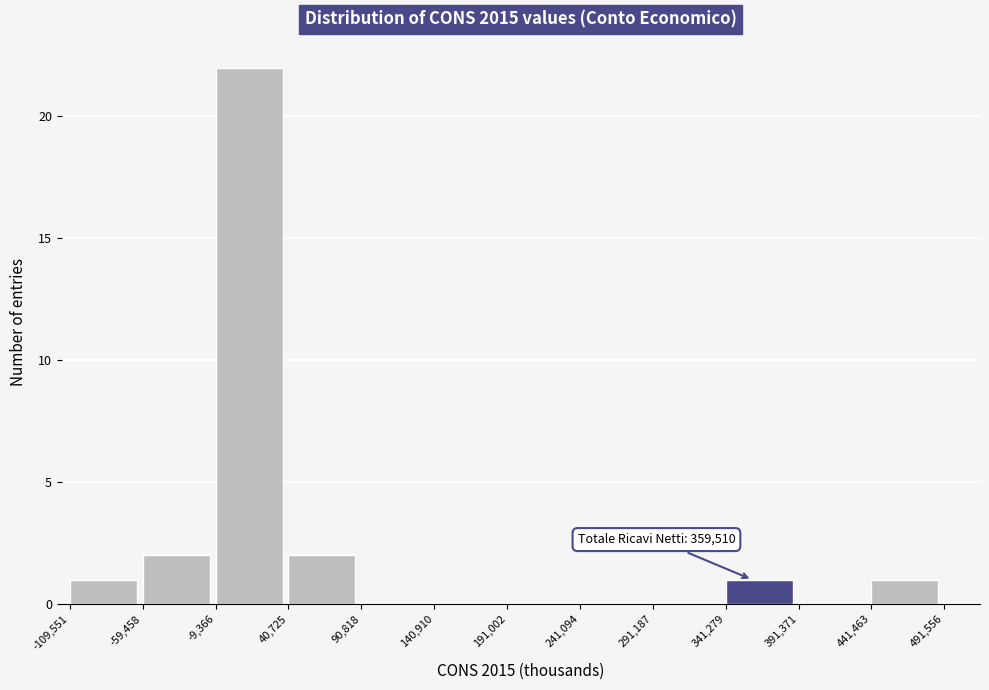

Over which range of the x-axis is the bar tallest?

-9,366 to 40,725